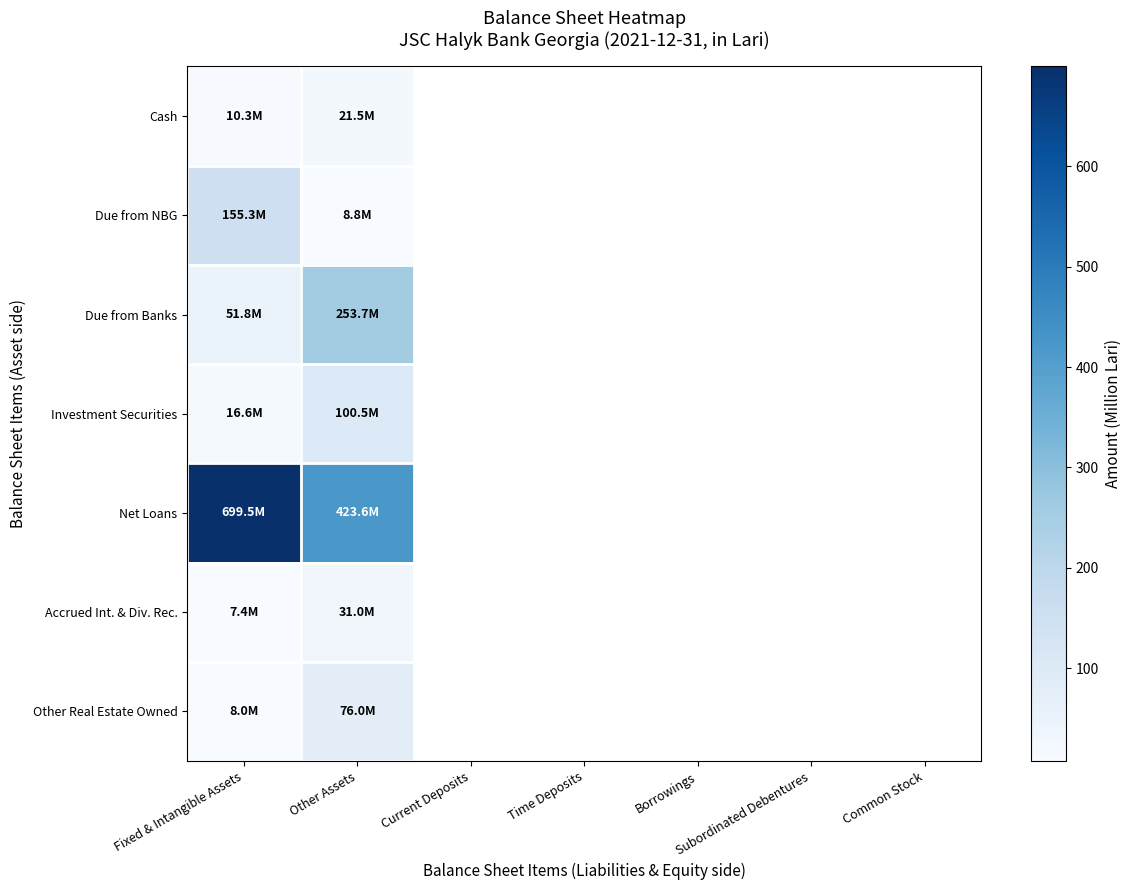

At Other Assets, list the series in order from largest to smallest.

Net Loans, Due from Banks, Investment Securities, Other Real Estate Owned, Accrued Int. & Div. Rec., Cash, Due from NBG